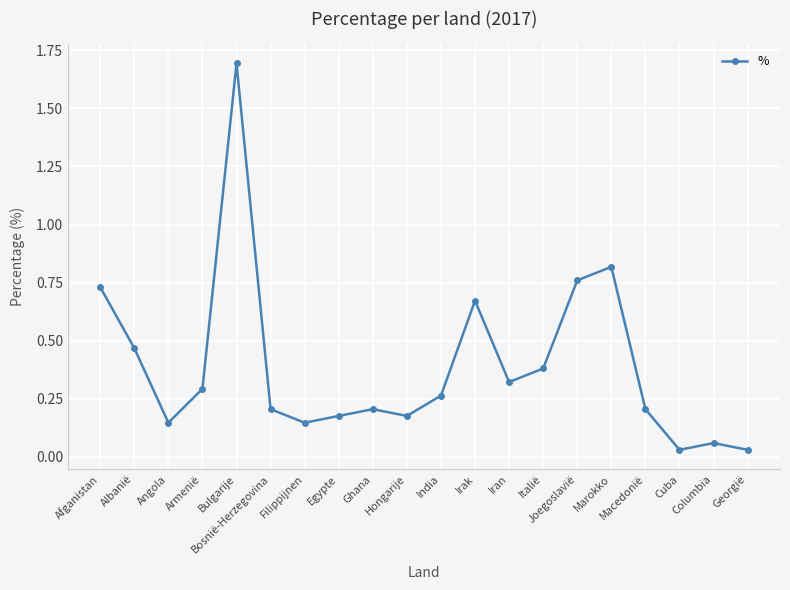

True or false: the data has more than 2 interior local peaks.

True